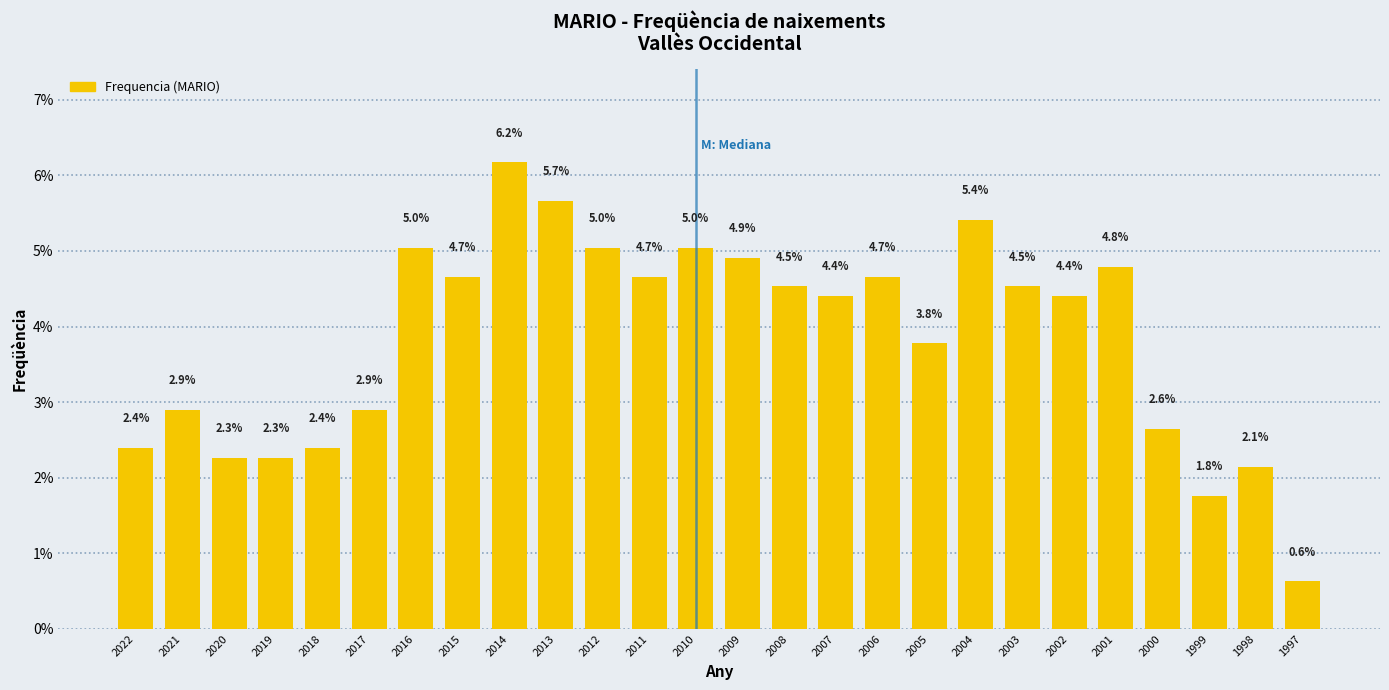

Reading left to right, what are all the values shown in this chart?

2.4	2.9	2.3	2.3	2.4	2.9	5.0	4.7	6.2	5.7	5.0	4.7	5.0	4.9	4.5	4.4	4.7	3.8	5.4	4.5	4.4	4.8	2.6	1.8	2.1	0.6